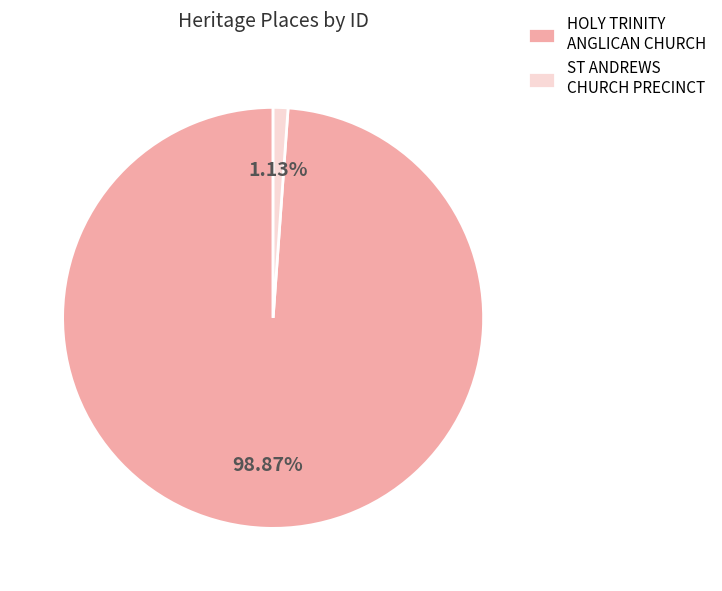

Combined, do ST ANDREWS CHURCH PRECINCT and HOLY TRINITY ANGLICAN CHURCH account for over 50%?

Yes